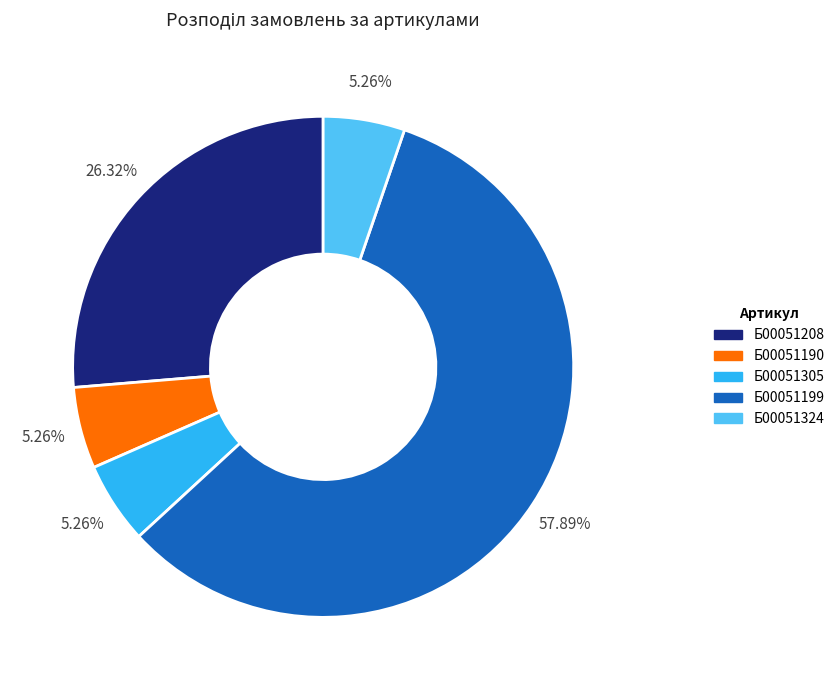

Is it true that Б00051305 is 11% of the pie?

False